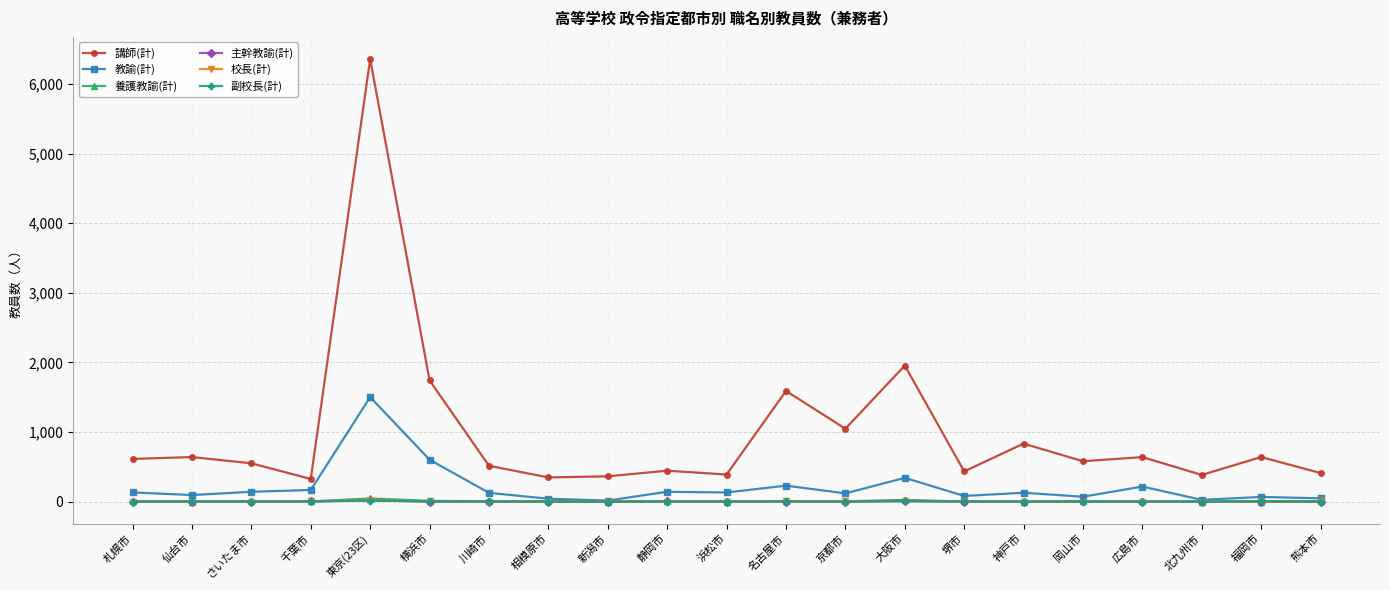

What is the label of the 16th point from the right?

横浜市